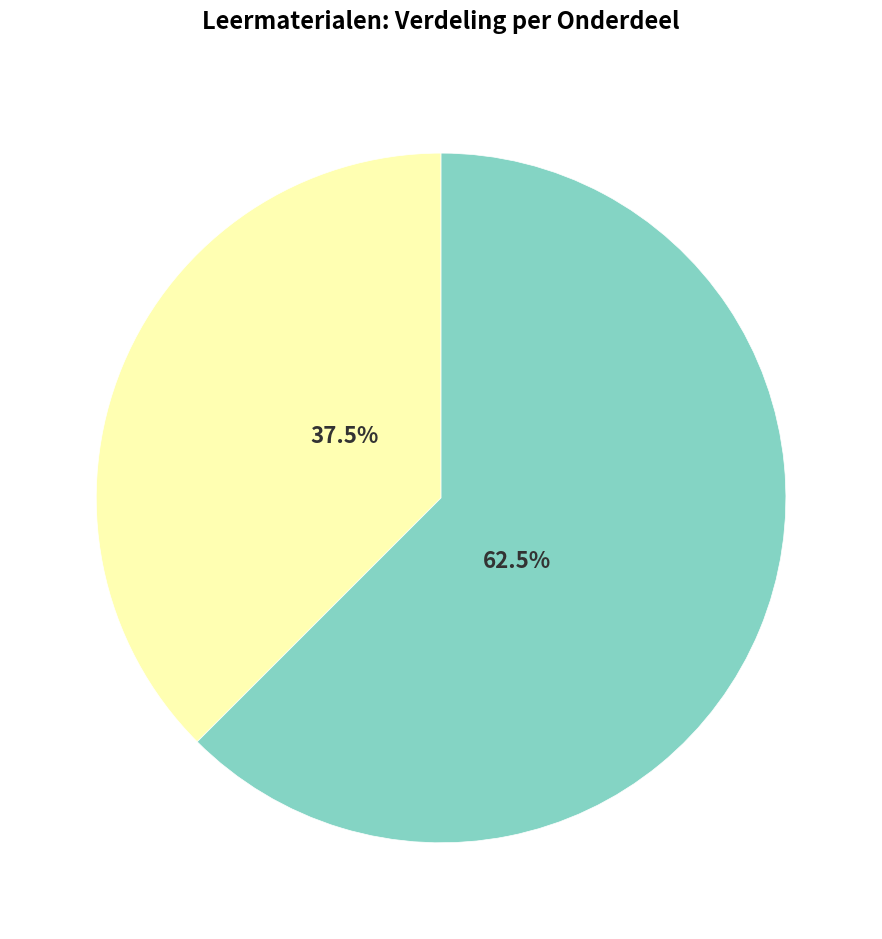

Which slice is the smallest?

Webquest